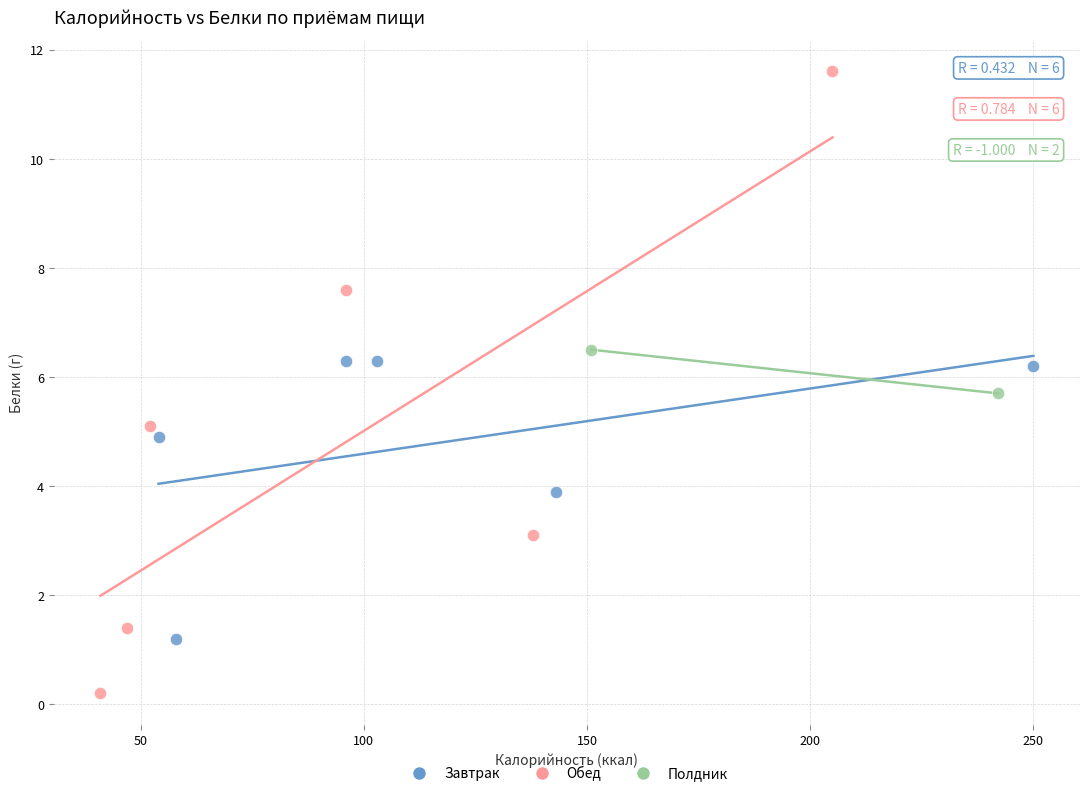

Which series has the largest Y range (max minus min)?

Обед